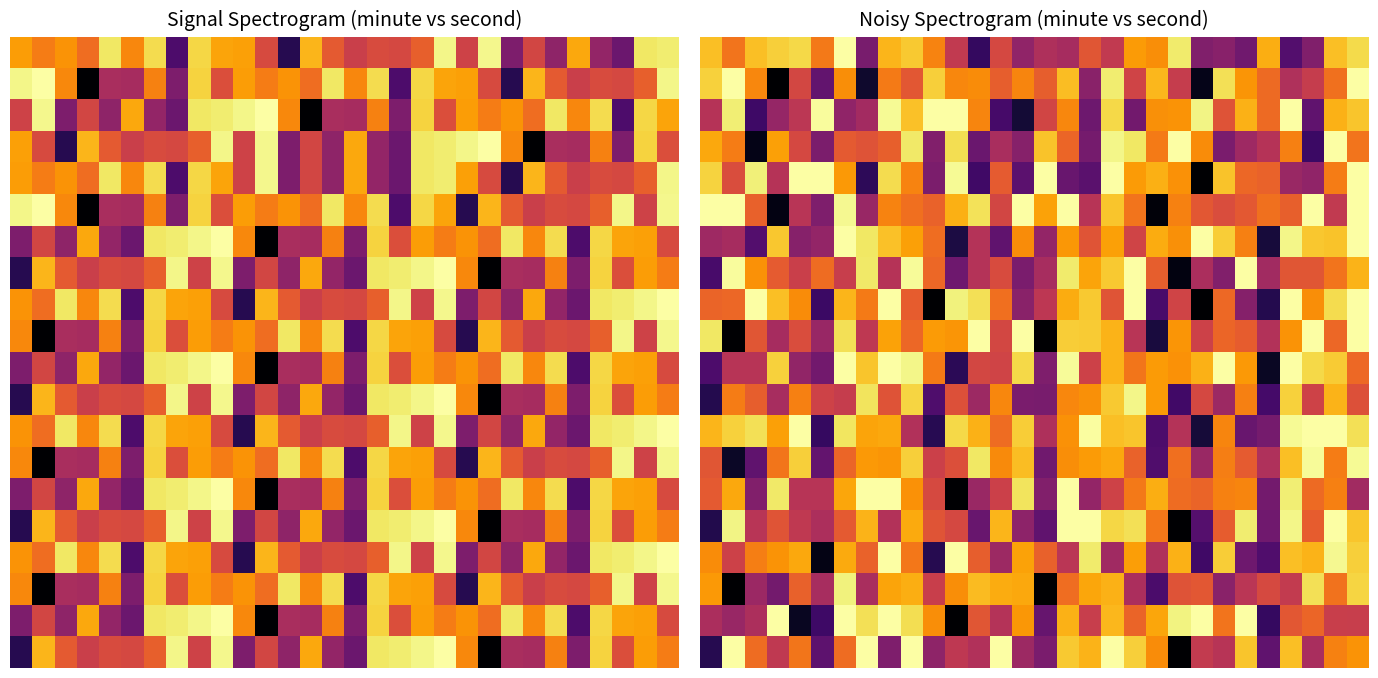

What is the spread (max minus min) of values at 6?

16.1